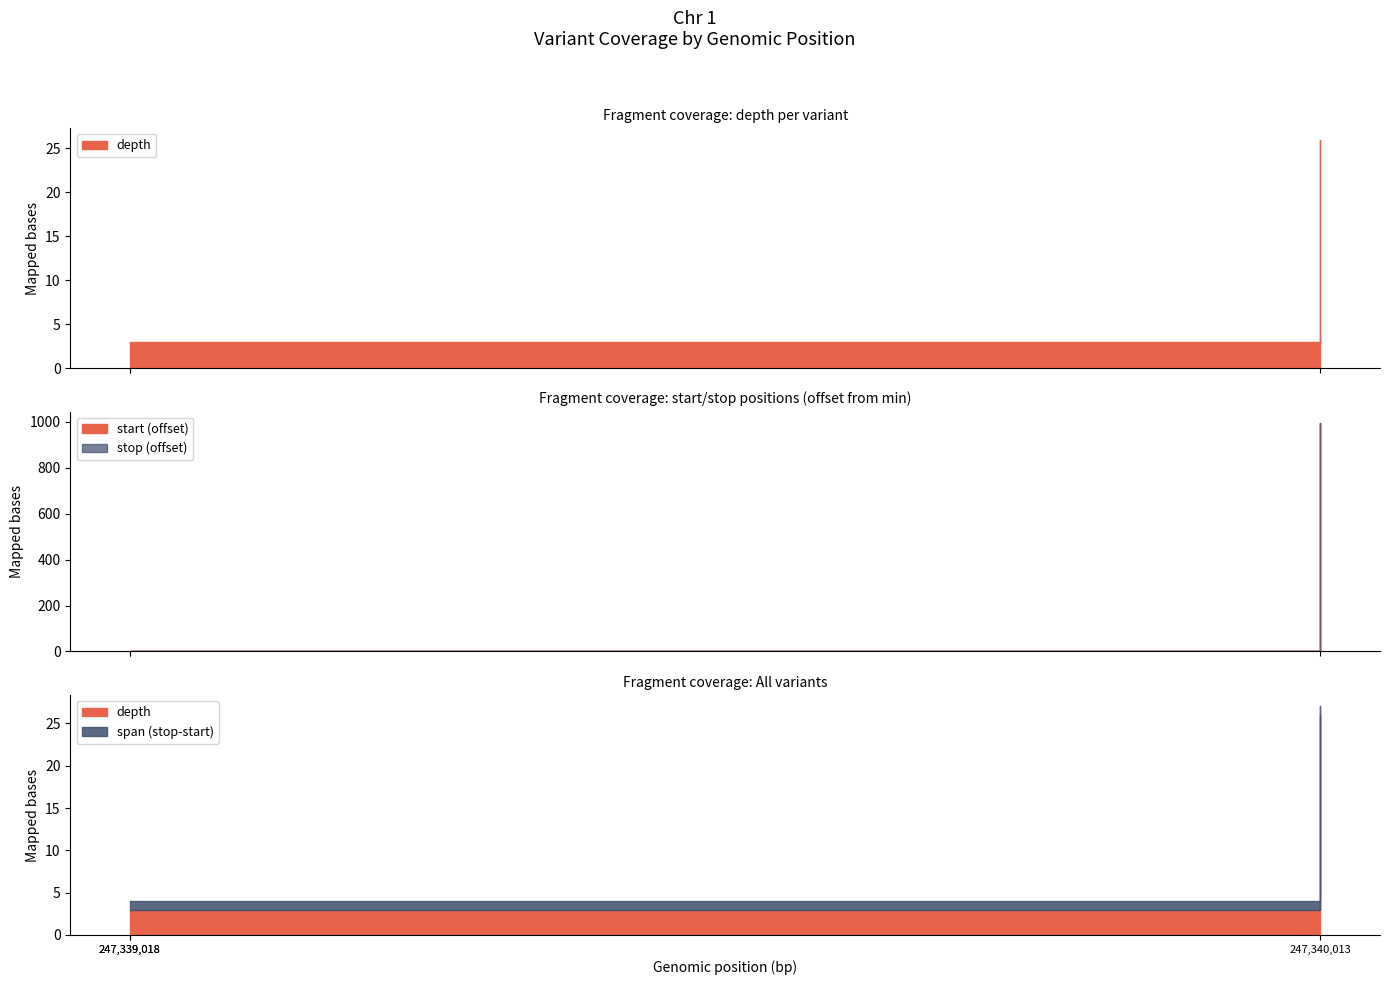

The value of depth at 62331924 is 1. True or false?

False